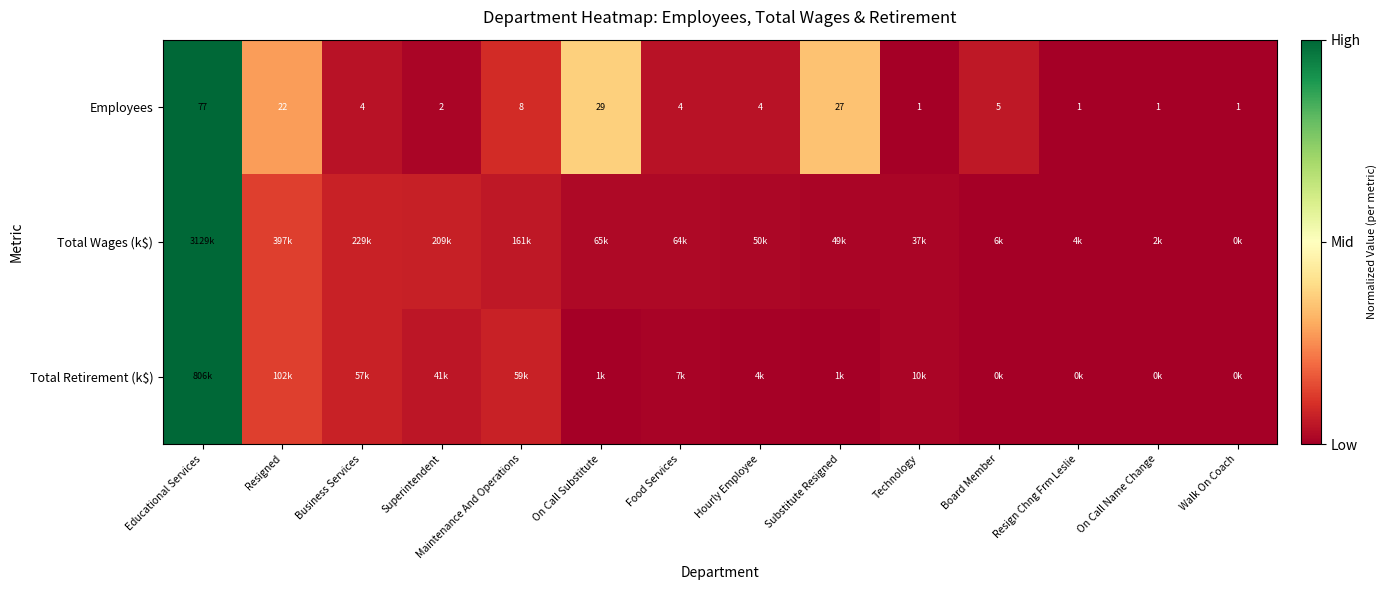

Which label corresponds to the largest value in the chart?

Educational Services